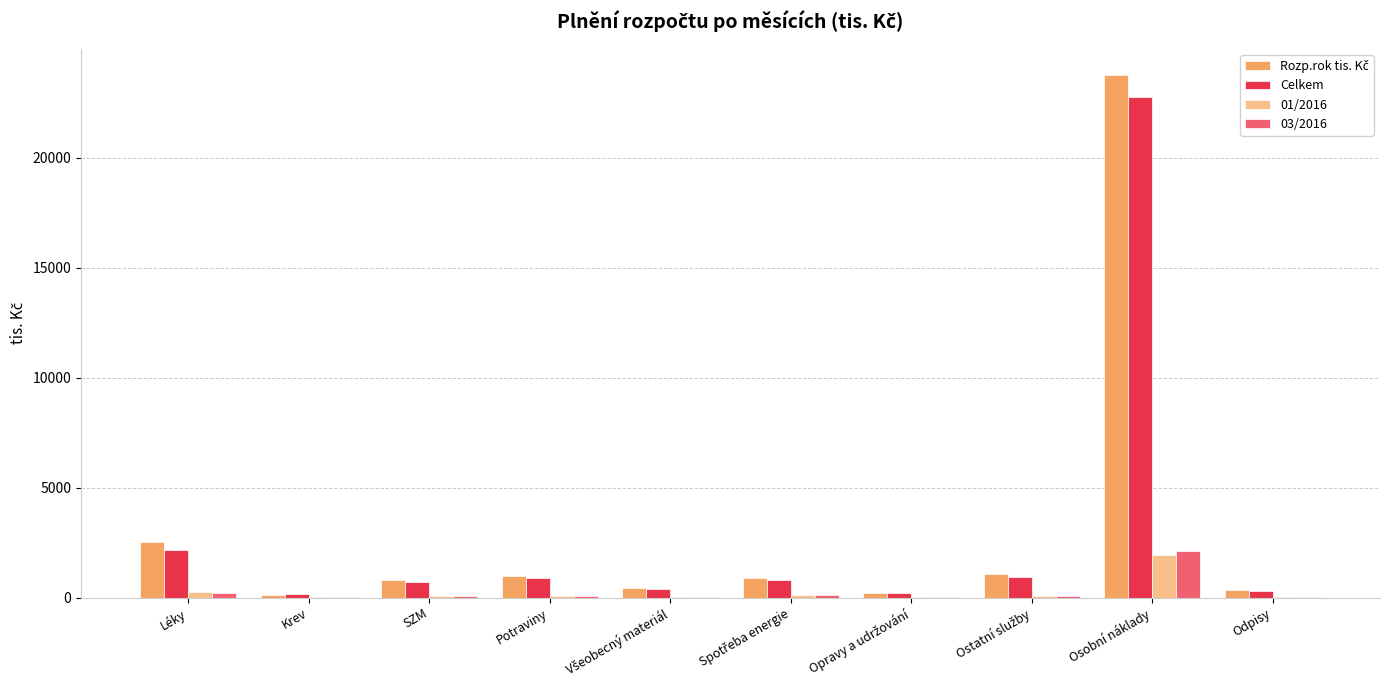

What is the sum of all 03/2016 values?

2769.5